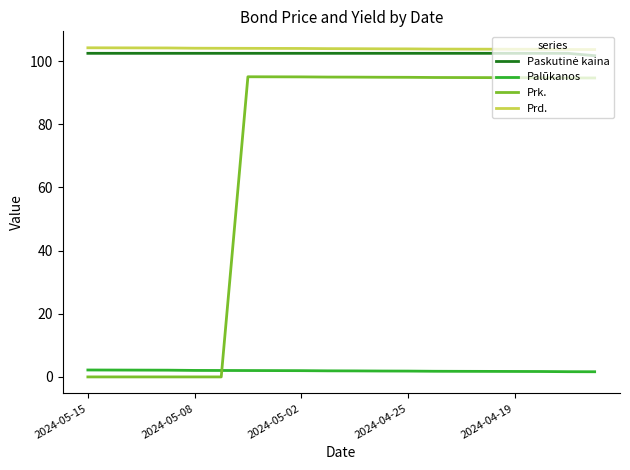

What is the greatest value displayed?

104.2